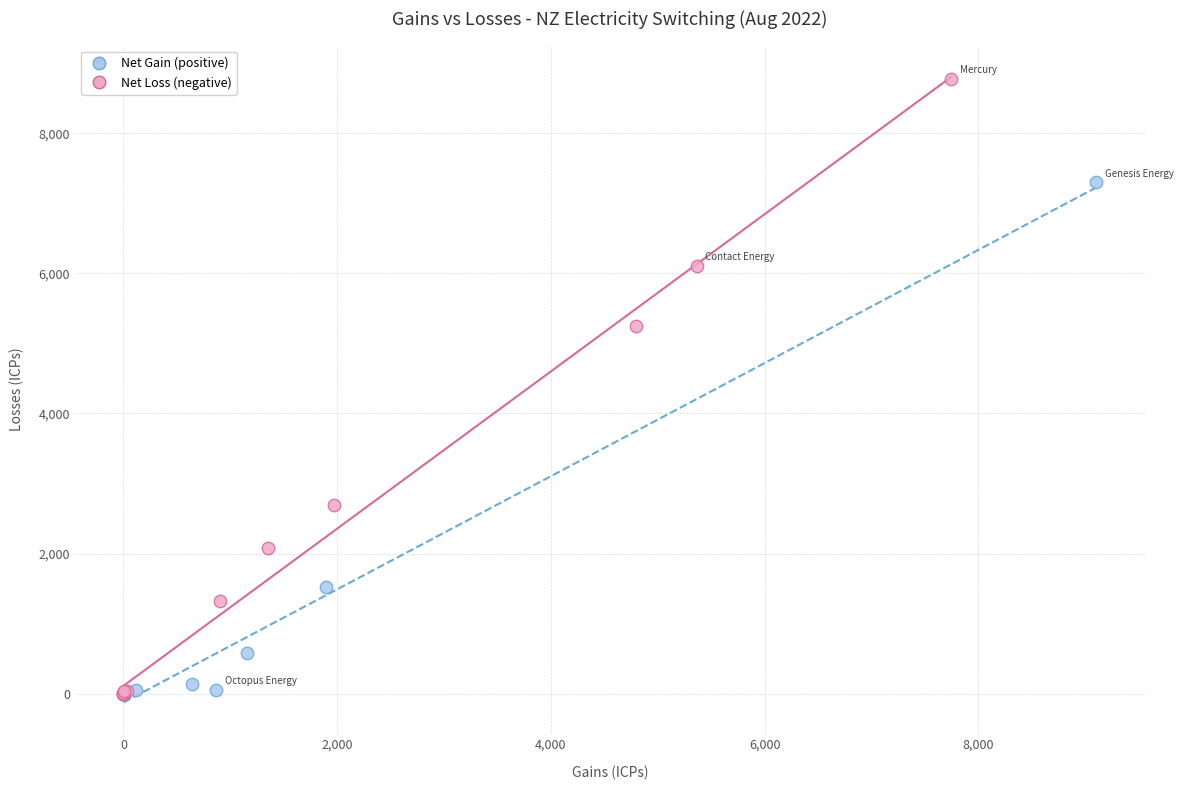

Which series contains the highest Y value?

Net Loss (negative)